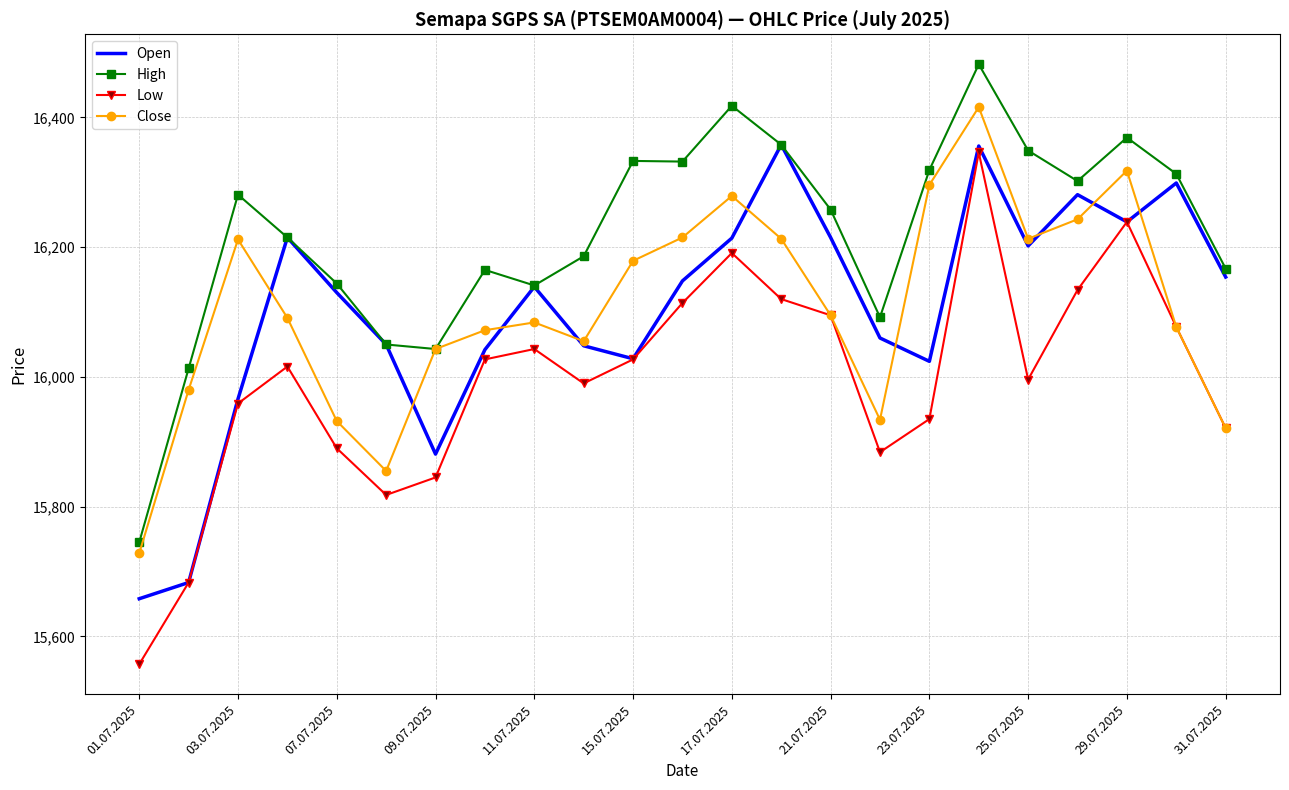

Which series has the largest range (max minus min)?

Low